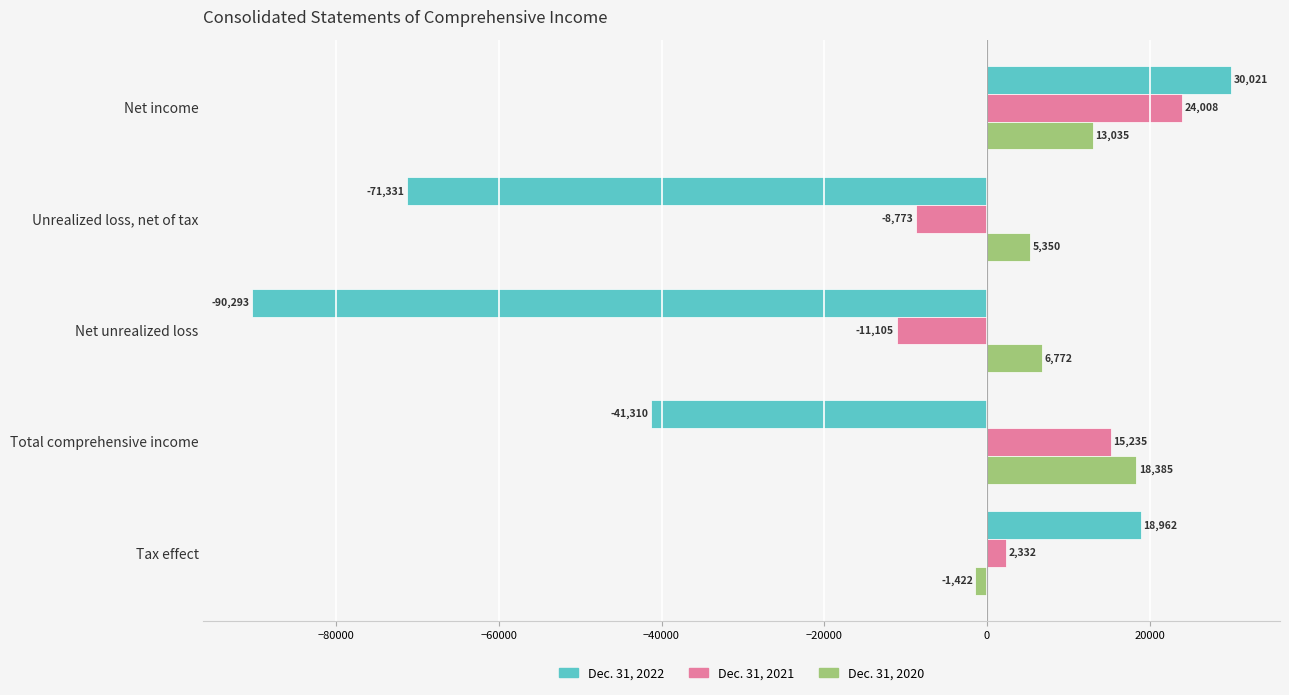

How many negative values does the Dec. 31, 2022 series have?

3